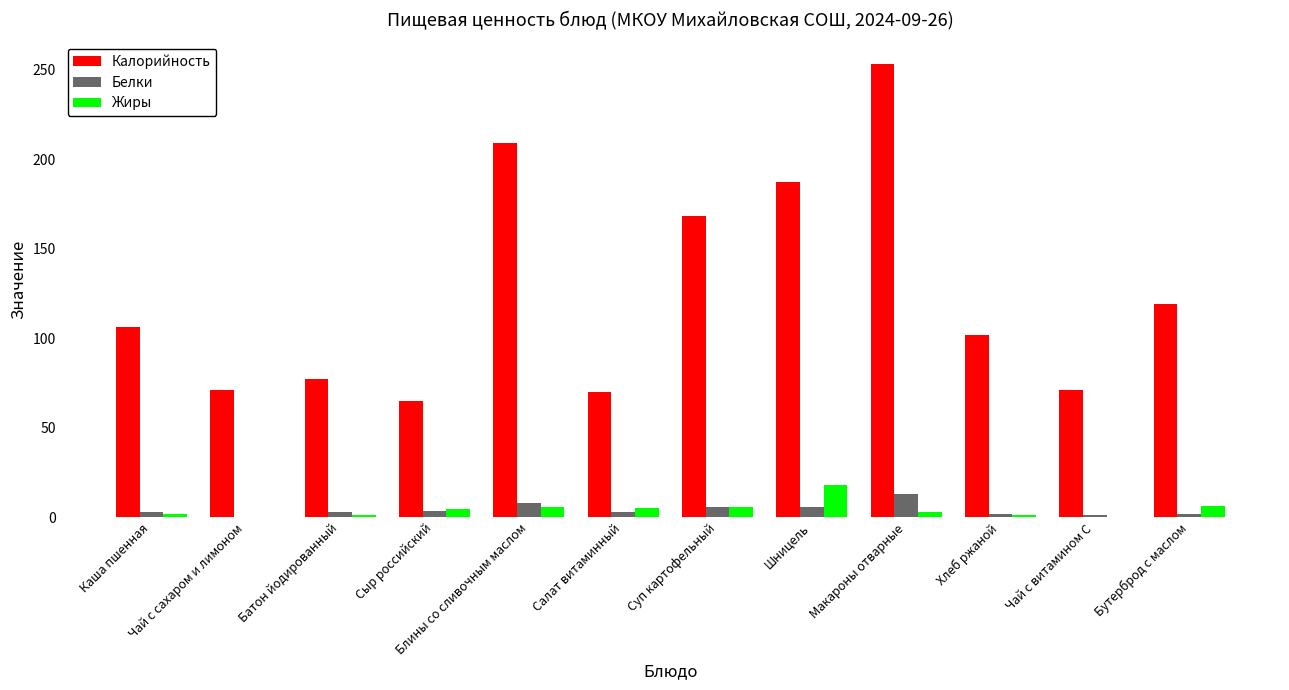

The value of Калорийность at Бутерброд с маслом is 46.1. True or false?

False